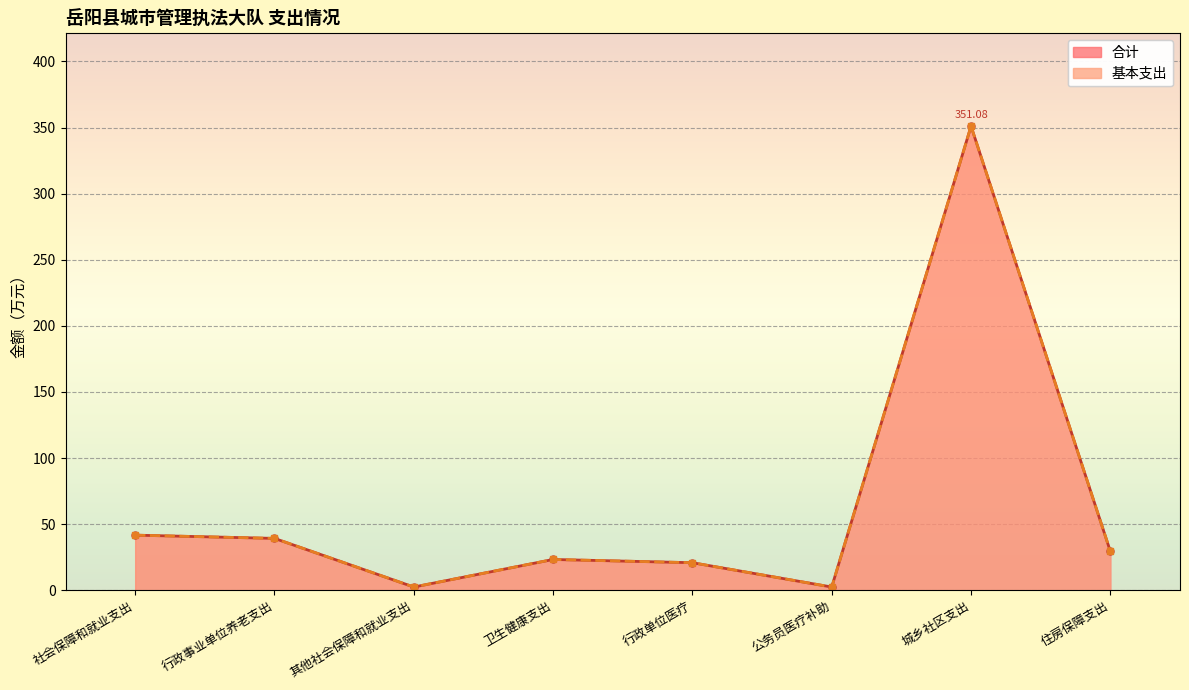

Which series has the largest range (max minus min)?

合计